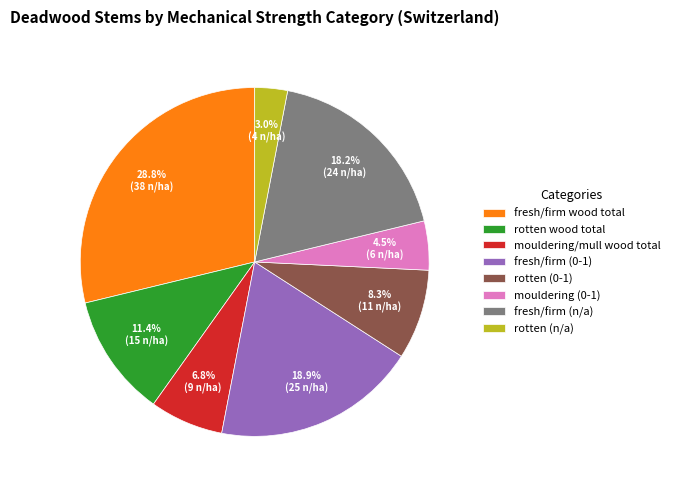

Does any single category account for the majority?

No